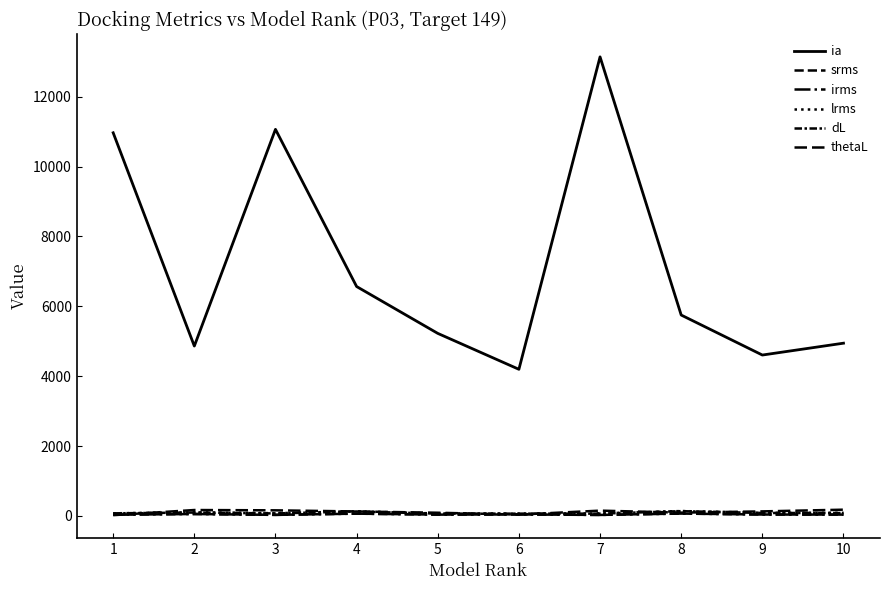

What is the average value of the dL series?

85.7